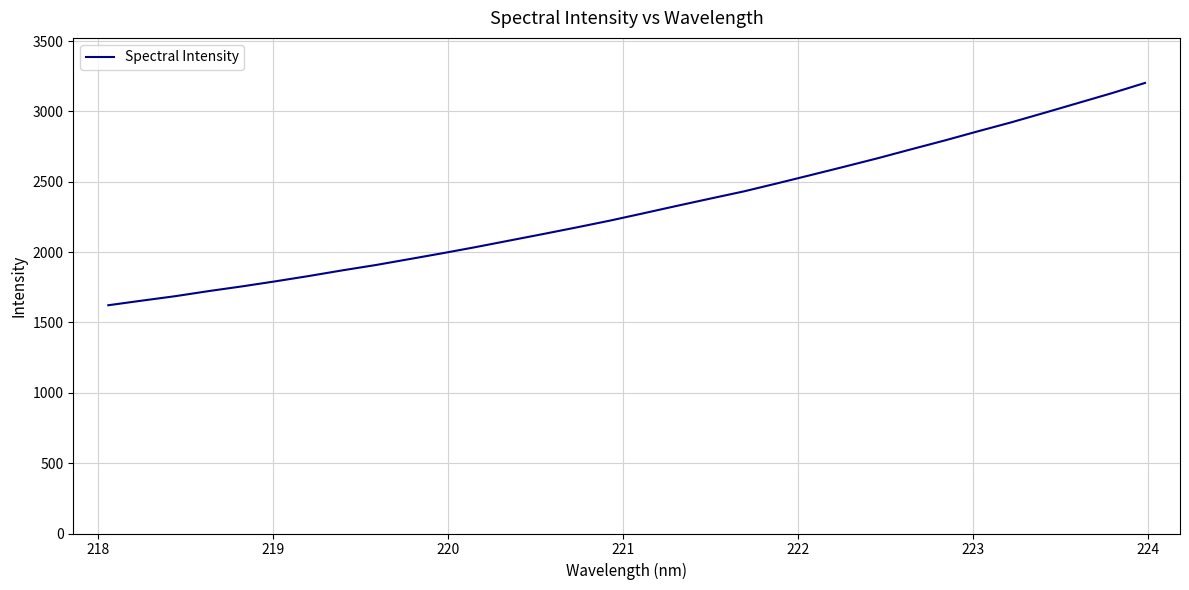

What is the greatest value displayed?

3202.2